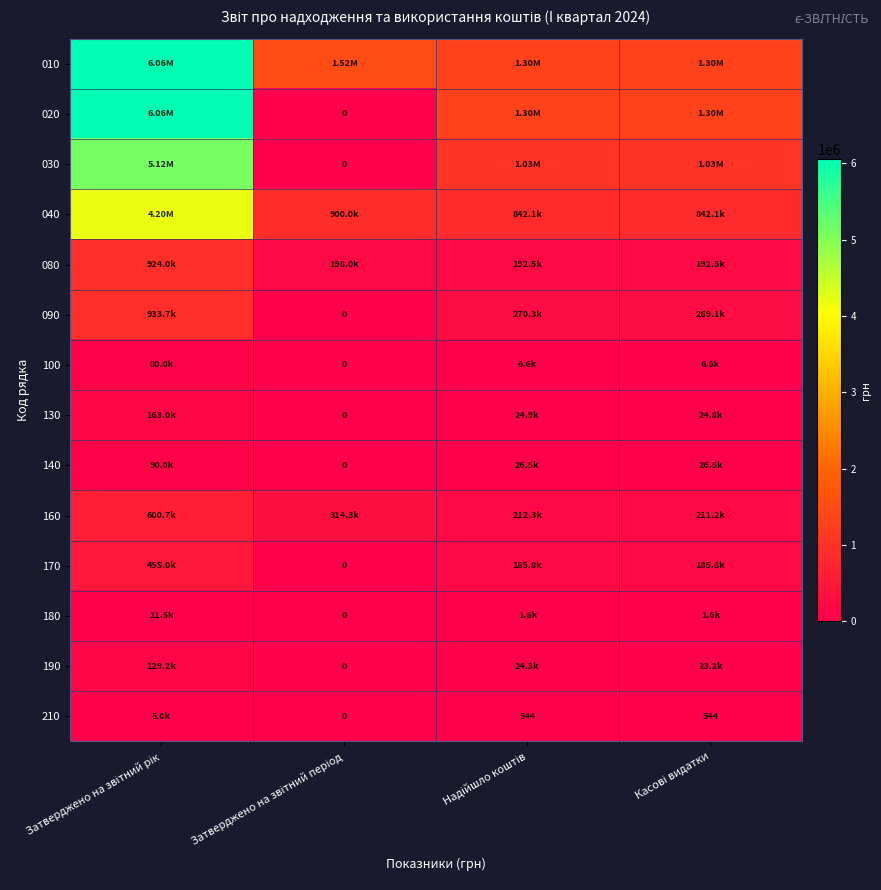

What is the average value of the 090 series?

368263.4